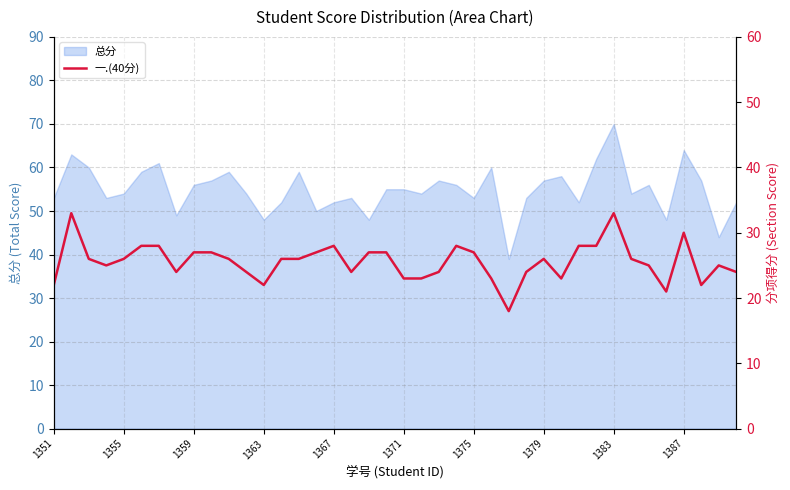

At which label does 总分 reach its peak?

1383